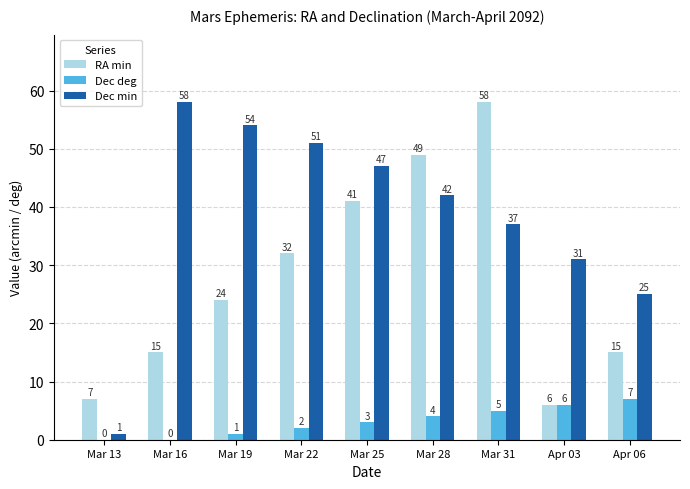

The value of Dec deg at Apr 06 is 7. True or false?

True